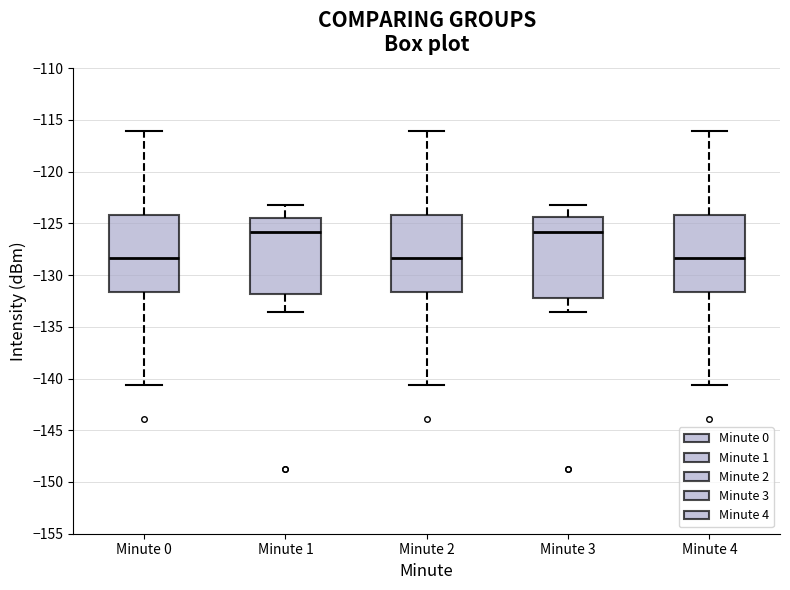

Reading left to right, transcribe this box plot: for each box, give where its median line is, the range the box spans, and where its two whiskers end, as read against the y-axis. The values are not printed on the chart, so give them approximately, as read against the axis.

Minute 0: median -128.5, box -131.5 to -124.0, whiskers -140.5 to -116.0
Minute 1: median -126.0, box -132.0 to -124.5, whiskers -133.5 to -123.0
Minute 2: median -128.5, box -131.5 to -124.0, whiskers -140.5 to -116.0
Minute 3: median -126.0, box -132.0 to -124.5, whiskers -133.5 to -123.0
Minute 4: median -128.5, box -131.5 to -124.0, whiskers -140.5 to -116.0